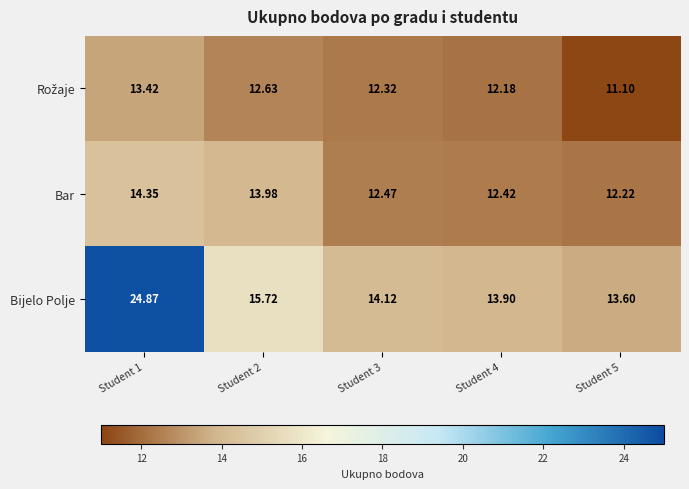

Which series has the largest total across all categories?

Bijelo Polje